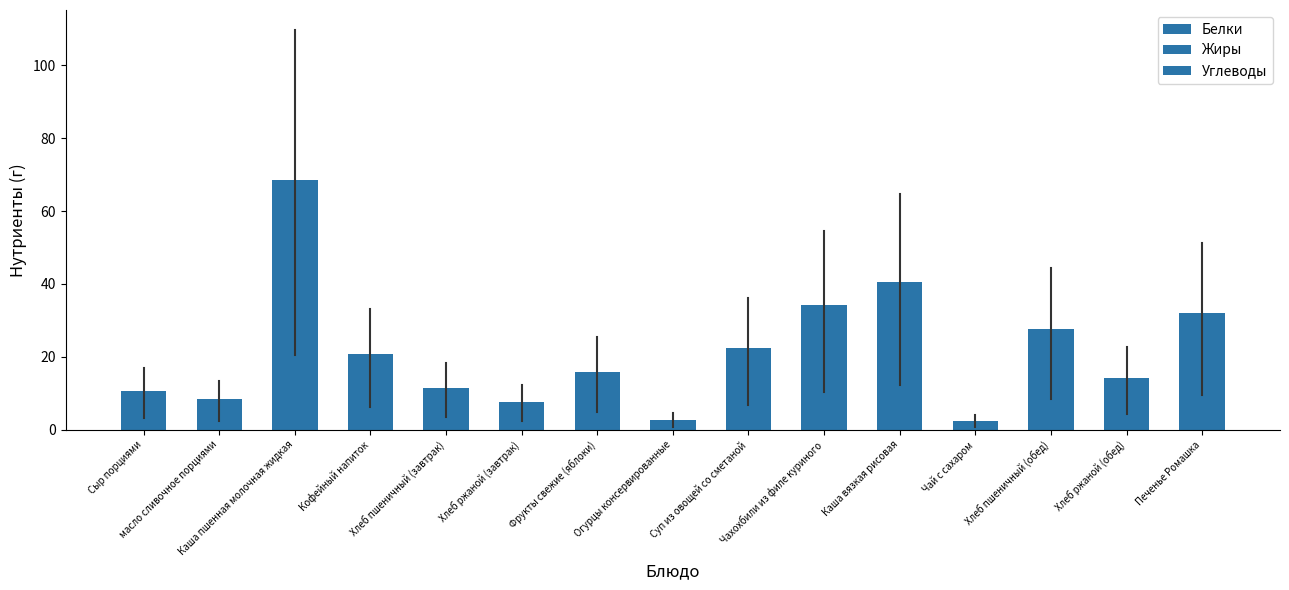

At Хлеб ржаной (обед), list the series in order from smallest to largest.

Жиры, Белки, Углеводы